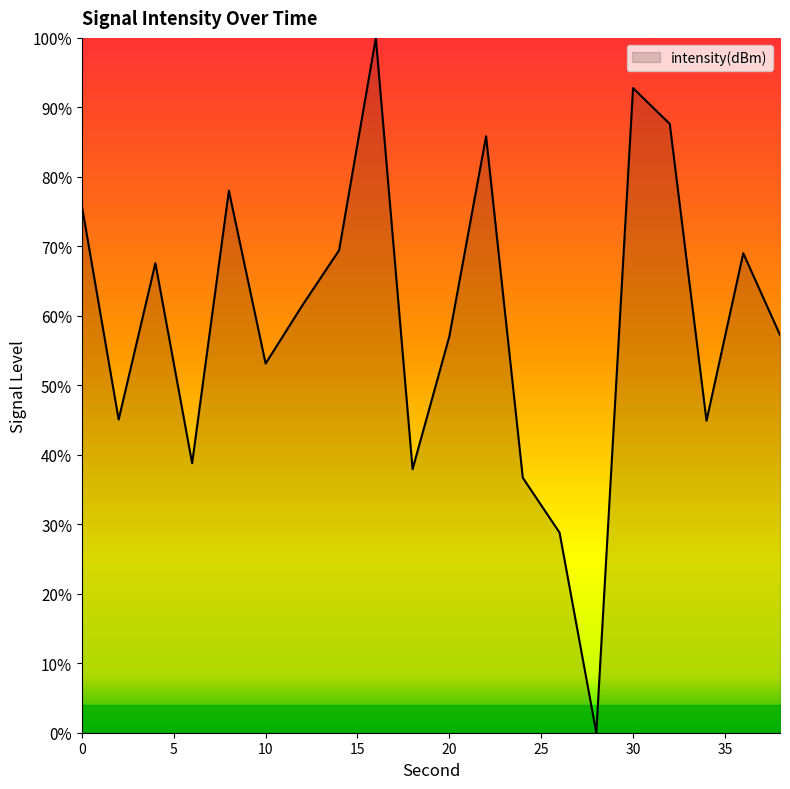

What is the greatest value displayed?

100.0